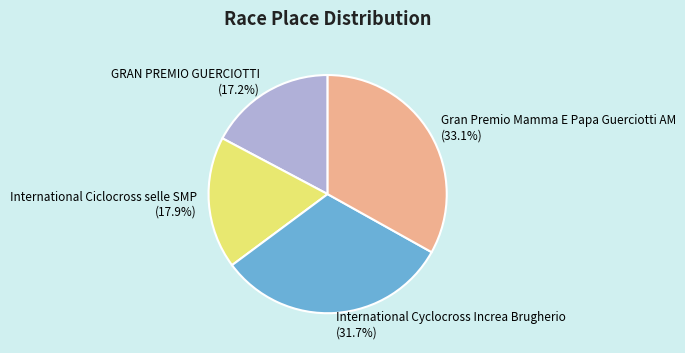

What percentage is the GRAN PREMIO GUERCIOTTI slice, to the nearest percent?

17%